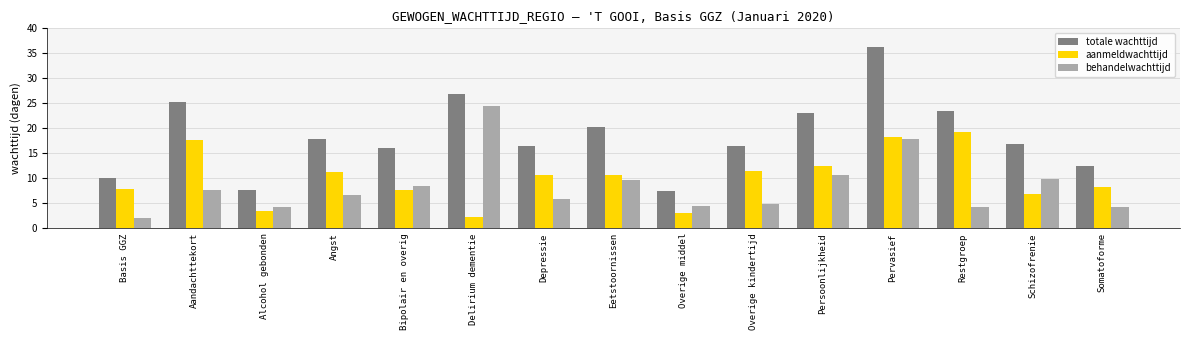

True or false: behandelwachttijd has a value of 10.7 at Persoonlijkheid.

True